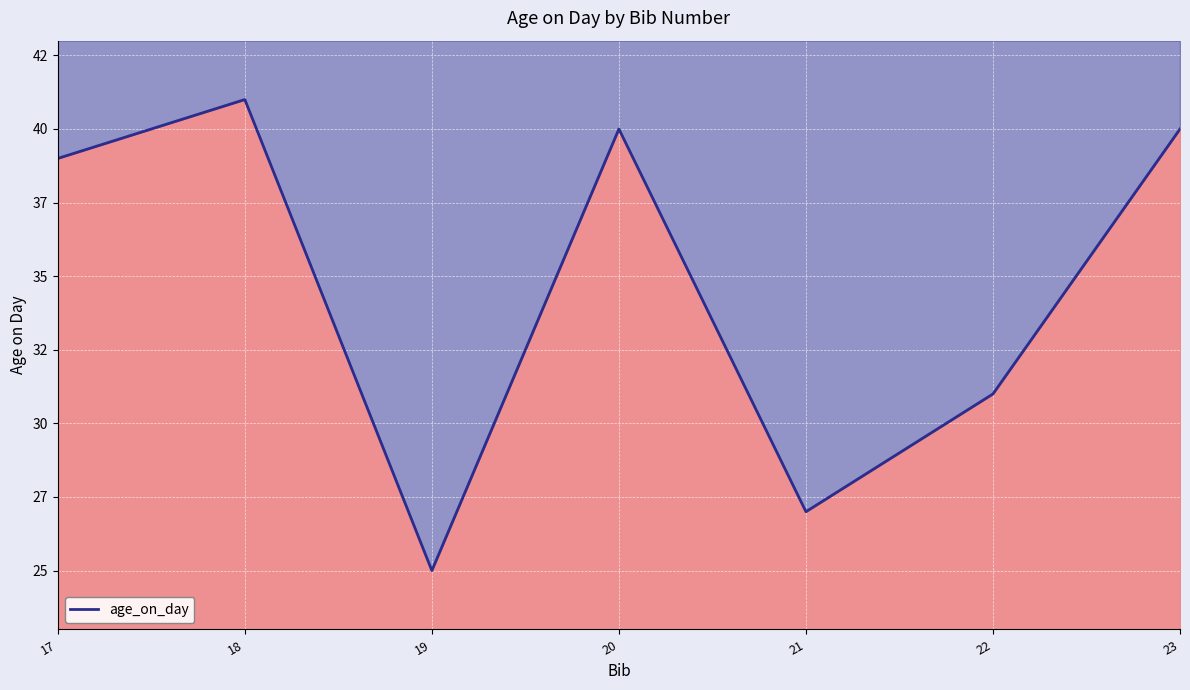

List the labels in order of value, largest first.

18, 20, 23, 17, 22, 21, 19